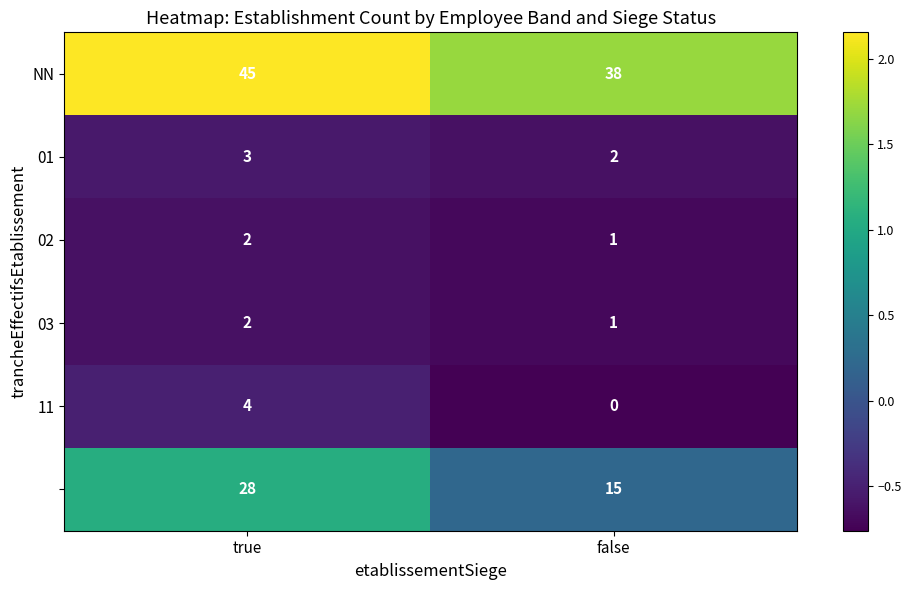

At which category does the chart reach its peak across all series?

true